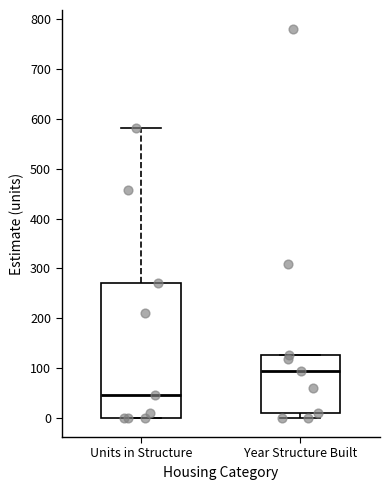

Reading left to right, read every box against the y-axis: the position of its median line, the range the box covers, and the ends of its whiskers. The values are not printed on the chart, so give them approximately, as read against the axis.

Units in Structure: median 50, box 0 to 270, whiskers 0 to 580
Year Structure Built: median 90, box 10 to 130, whiskers 0 to 130